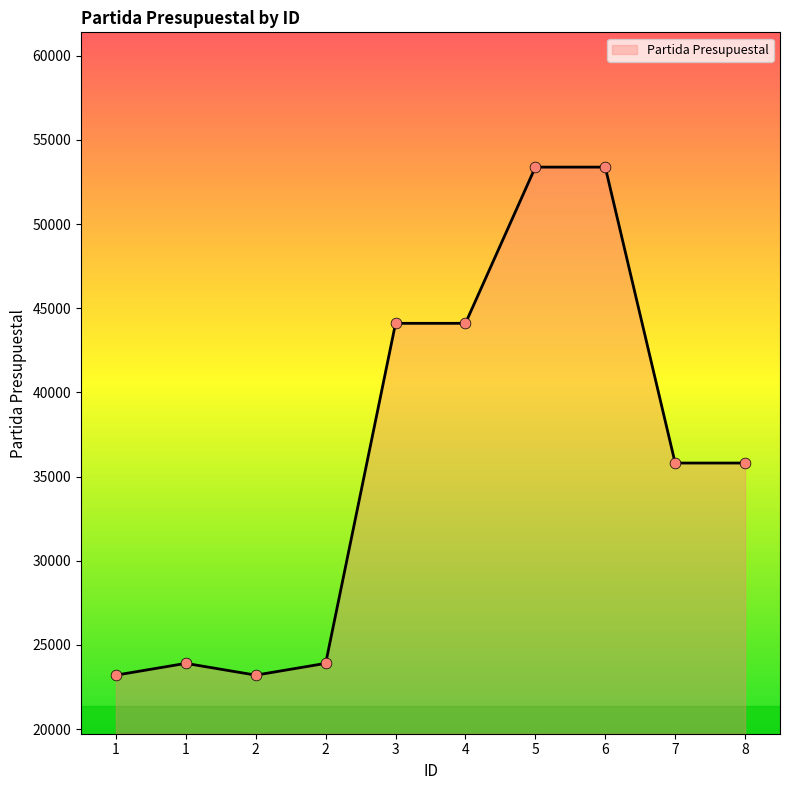

How many lines are shown in the chart?

1